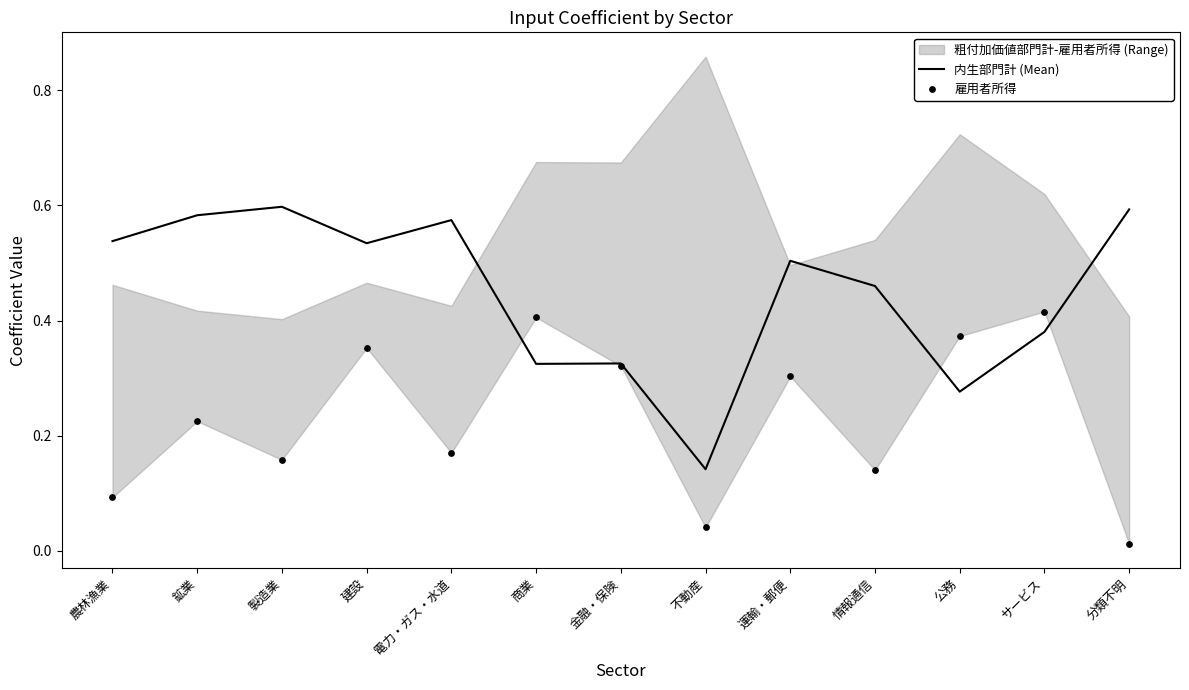

What is the total value across all series at 建設?

0.9